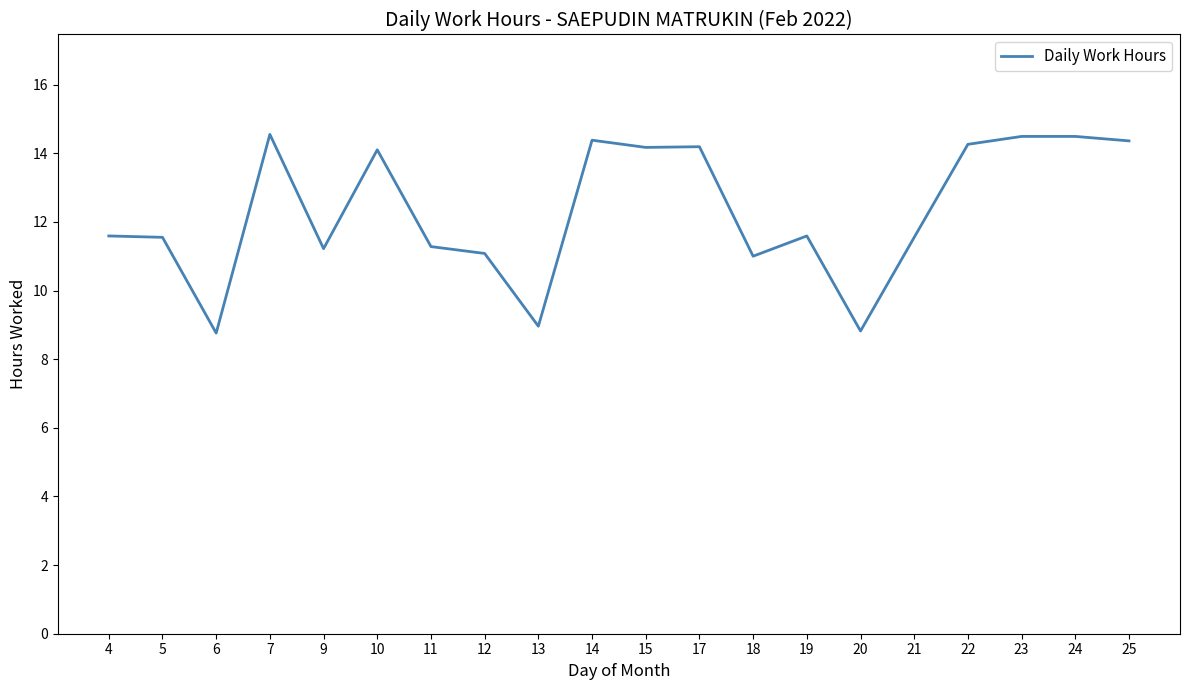

What is the smallest value displayed?

8.8